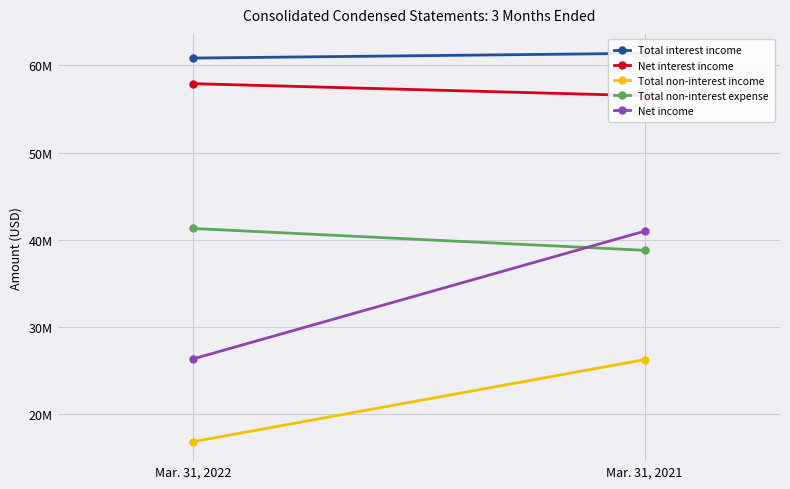

Which series has the largest range (max minus min)?

Net income